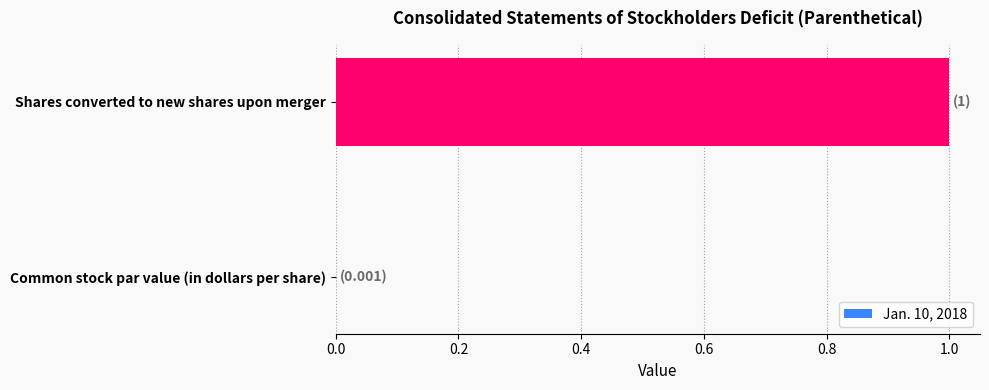

What is the greatest value displayed?

1.0